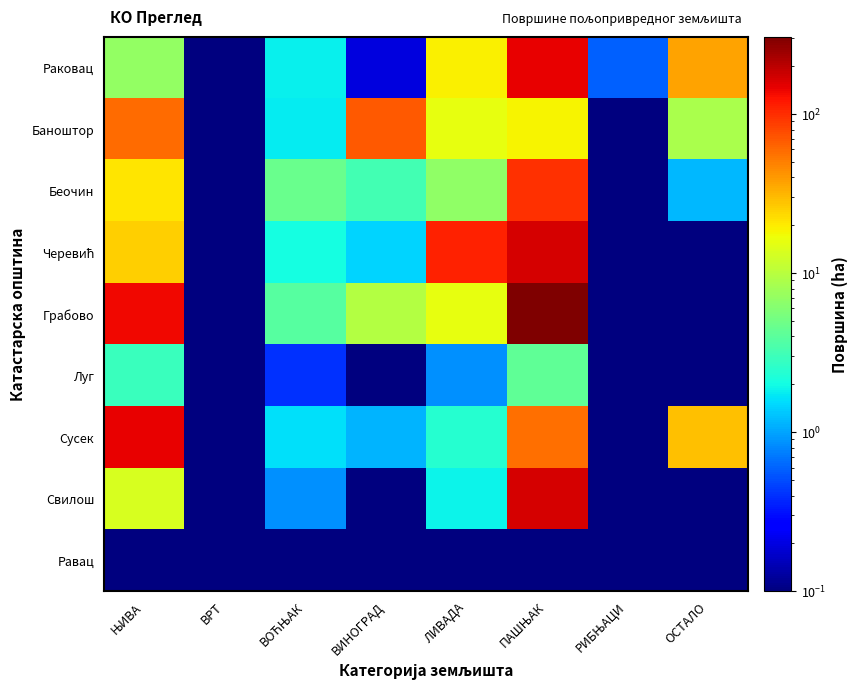

At which category is the sum across all series the highest?

ПАШЊАК